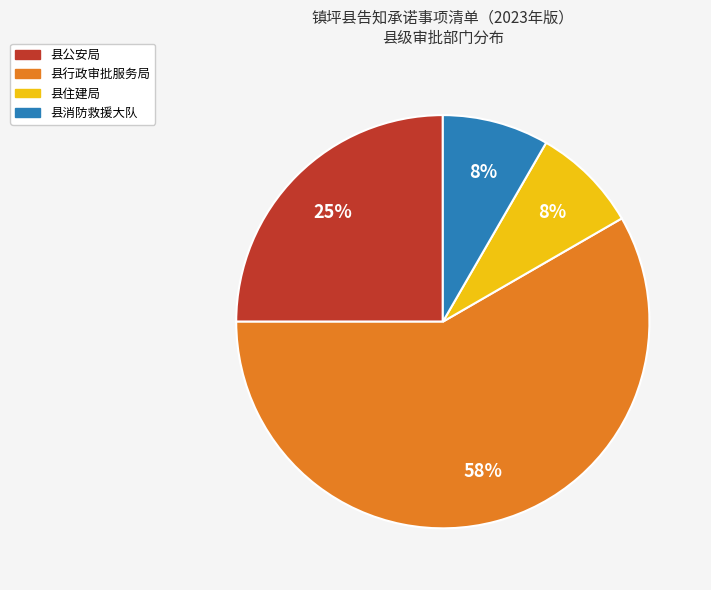

To the nearest percent, what portion does 县公安局 represent?

25%